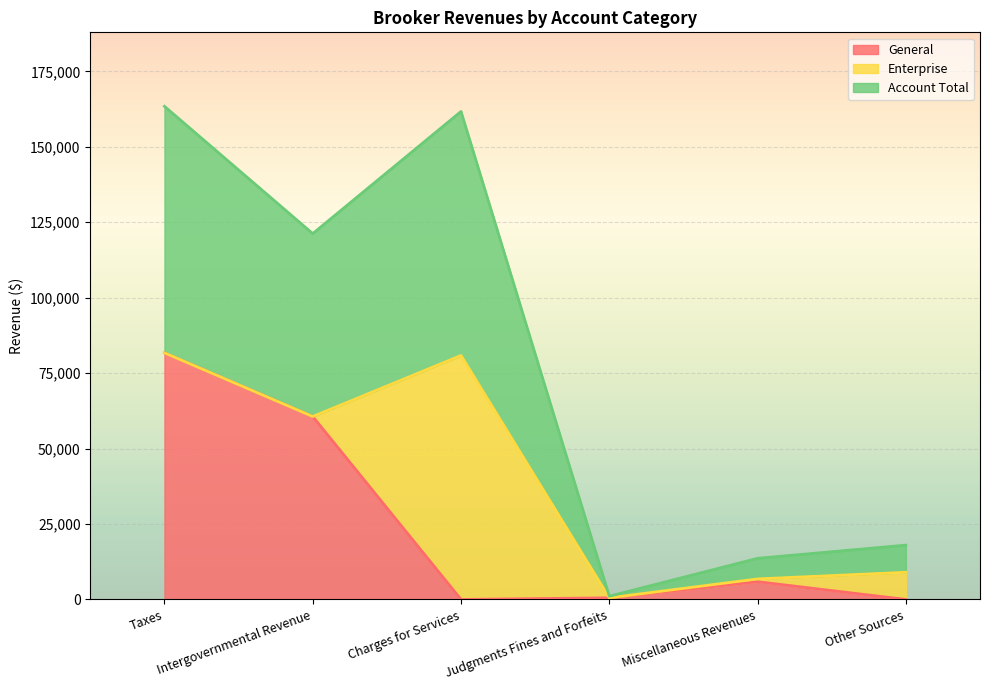

Read the General value at Taxes.

81719